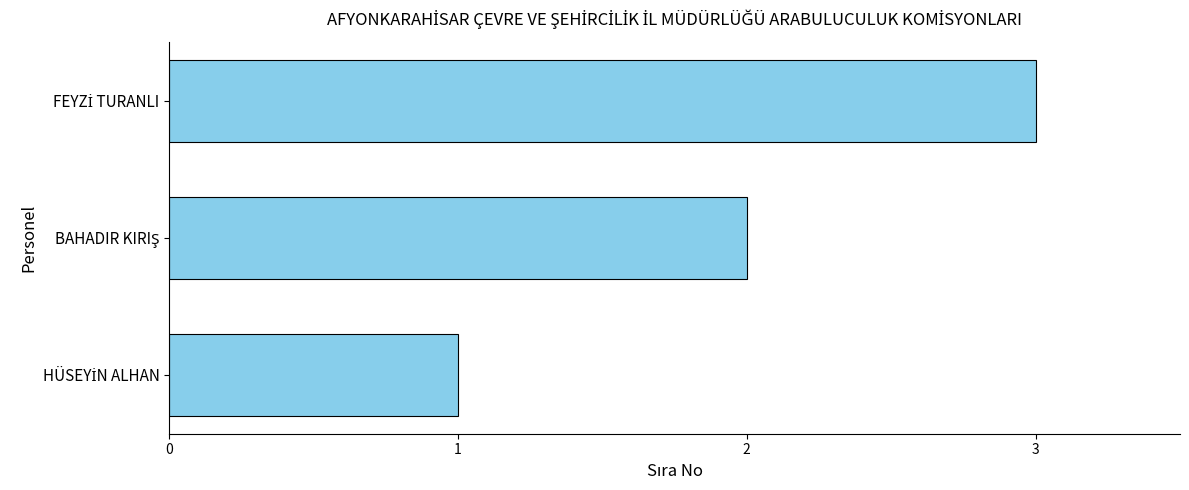

Count the values in the range 1 to 3.

3